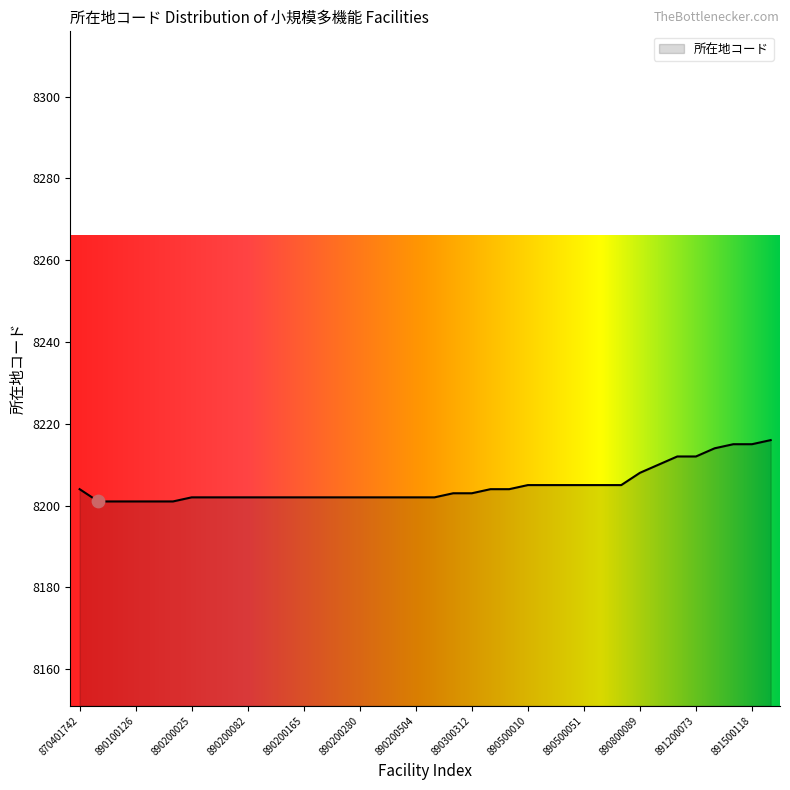

What is the greatest value displayed?

8216